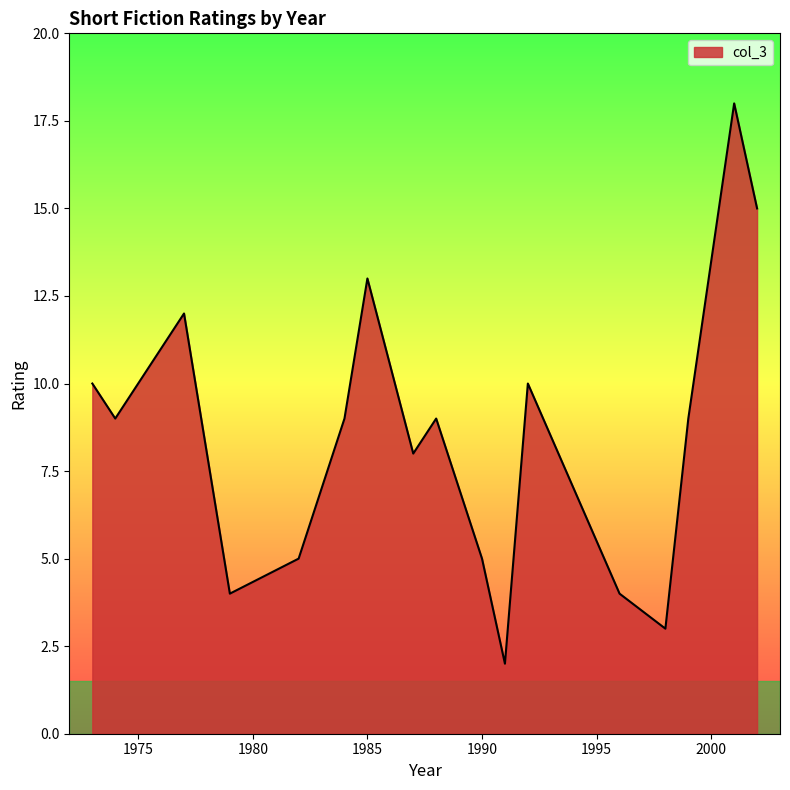

True or false: the data has more than 0 interior local peaks.

True